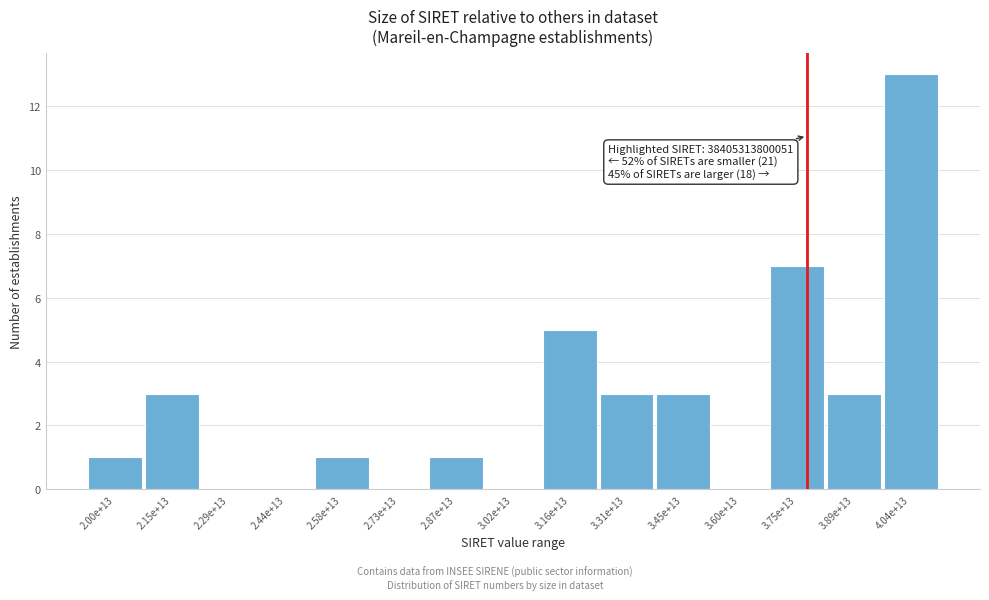

Reading left to right, transcribe all the data shown in this chart.

2.00e+13=1	2.15e+13=3	2.29e+13=0	2.44e+13=0	2.58e+13=1	2.73e+13=0	2.87e+13=1	3.02e+13=0	3.16e+13=5	3.31e+13=3	3.45e+13=3	3.60e+13=0	3.75e+13=7	3.89e+13=3	4.04e+13=13